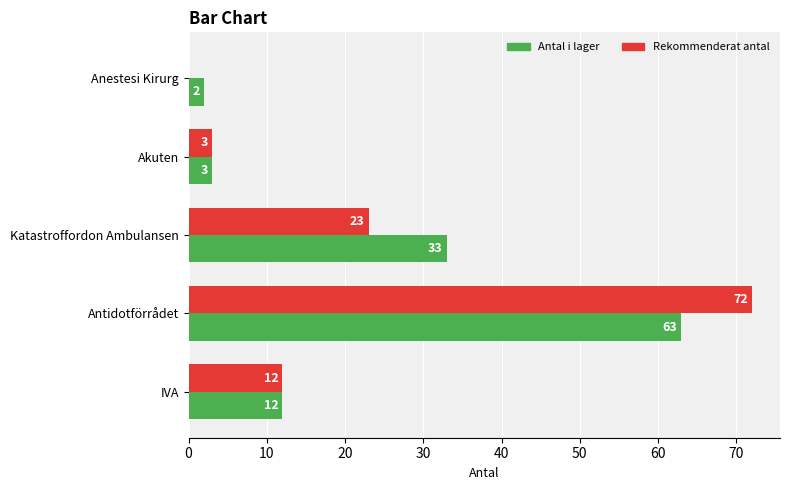

At which category is the sum across all series the highest?

Antidotförrådet